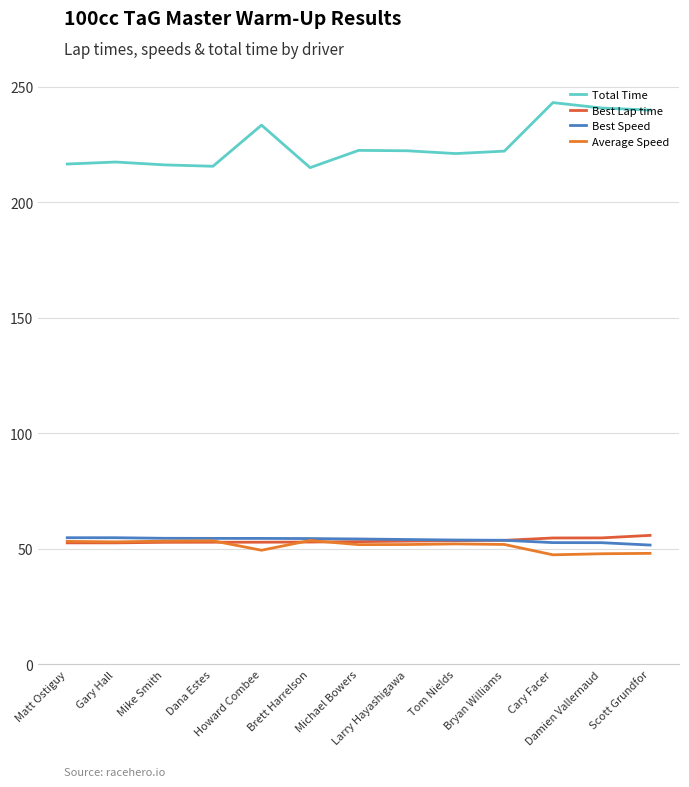

At Howard Combee, list the series in order from largest to smallest.

Total Time, Best Speed, Best Lap time, Average Speed